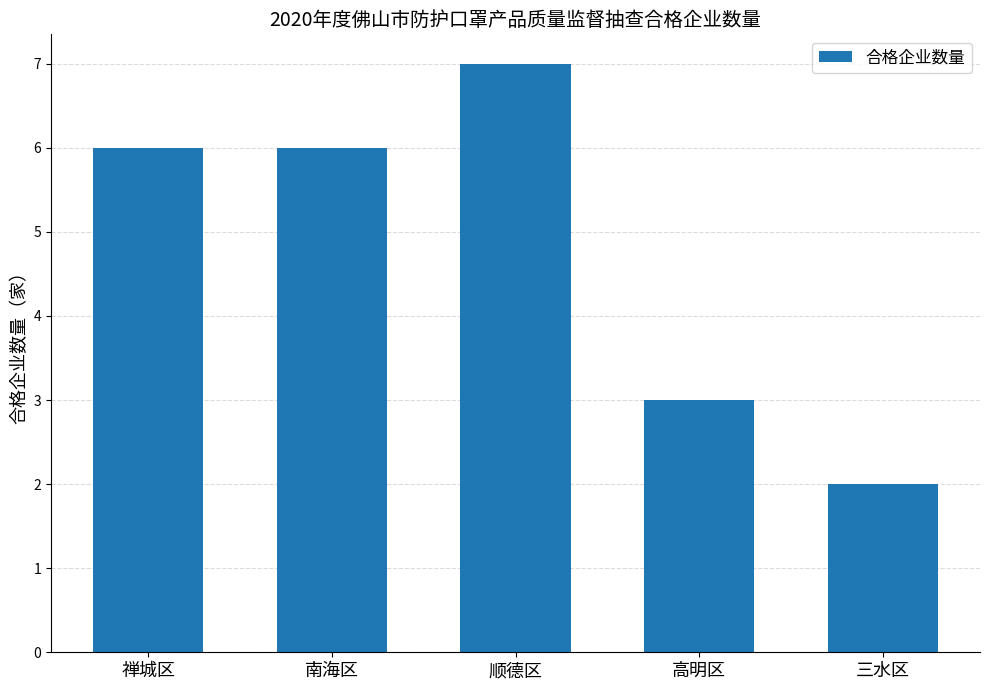

What is the value of the 1st bar from the left?

6